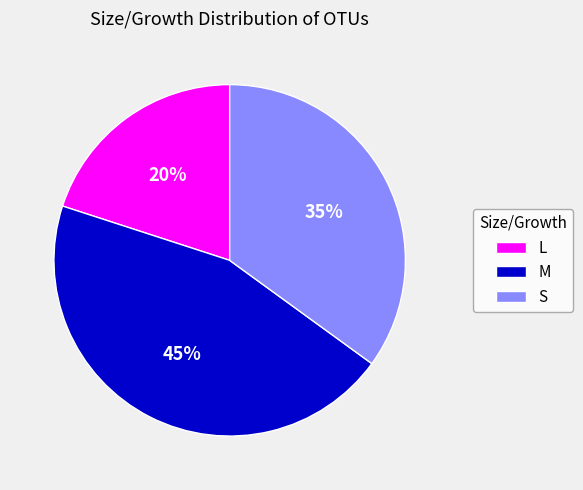

Which has a higher value, M or S?

M